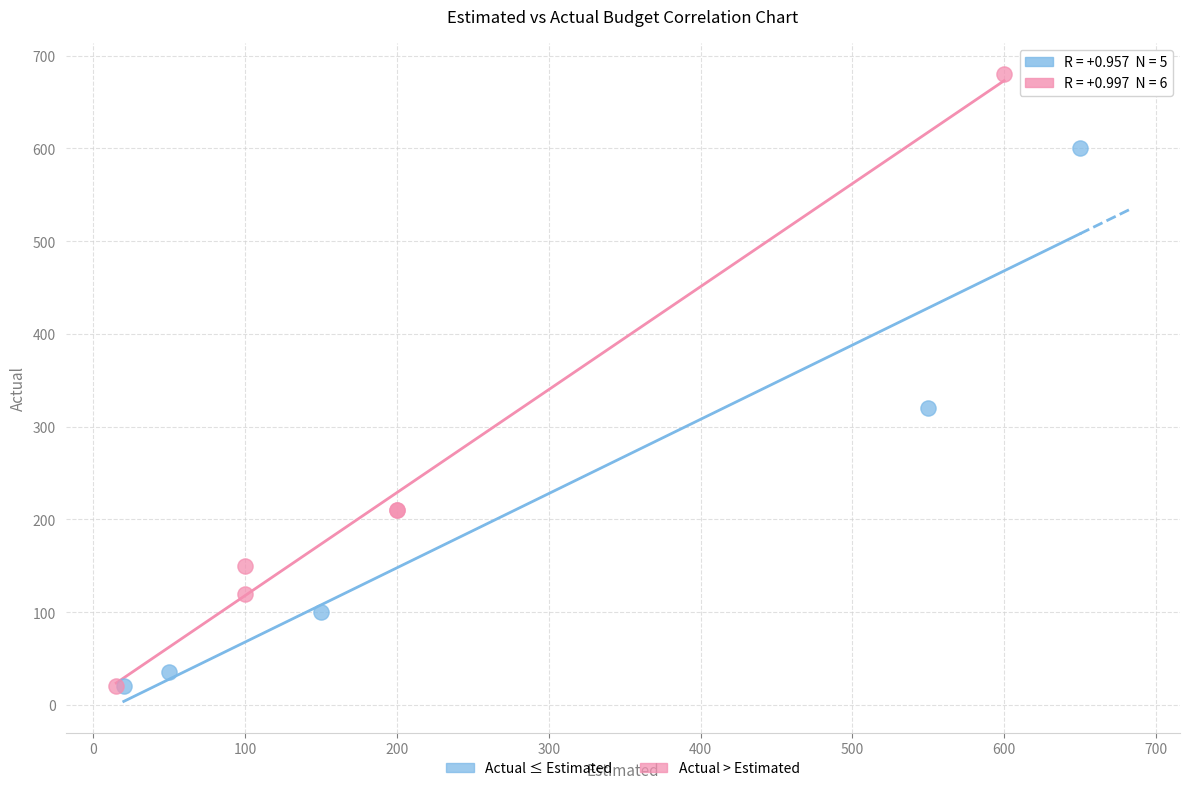

Which series contains the highest Y value?

Actual > Estimated